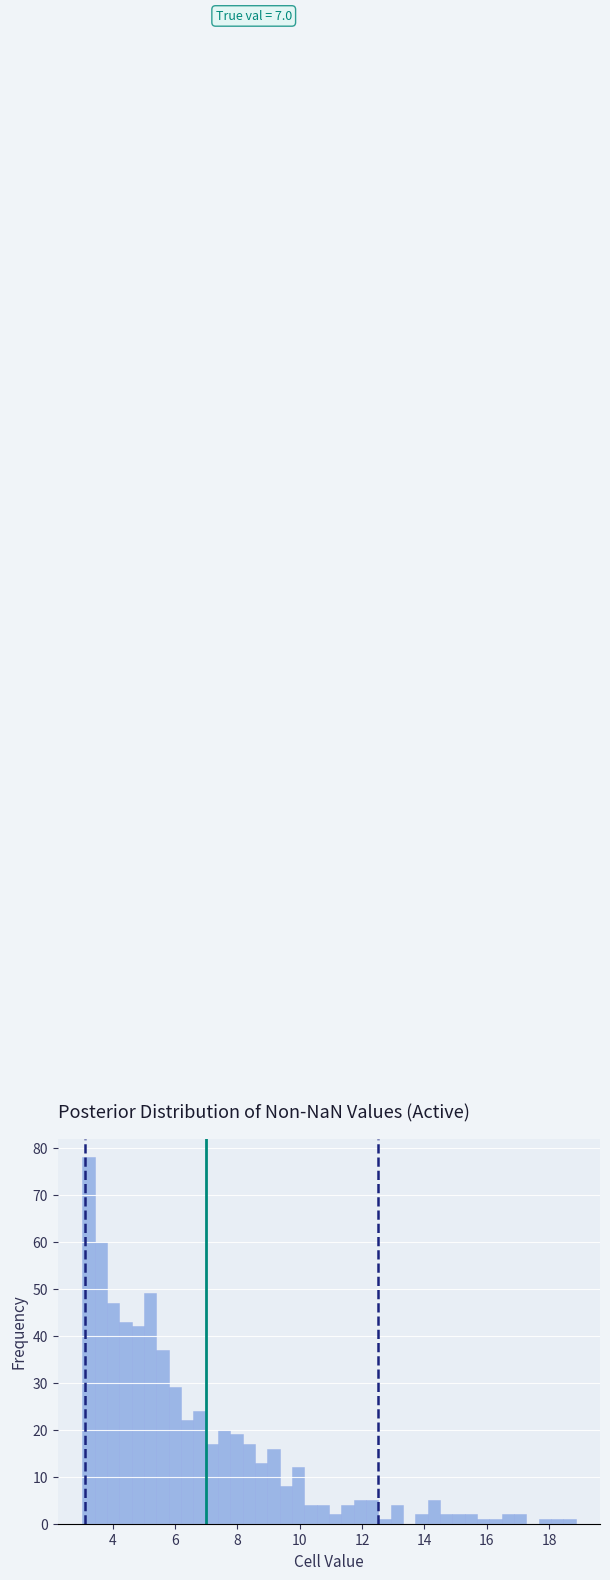

Read against the x-axis, roughly where is the centre of the tallest bar?

3.2